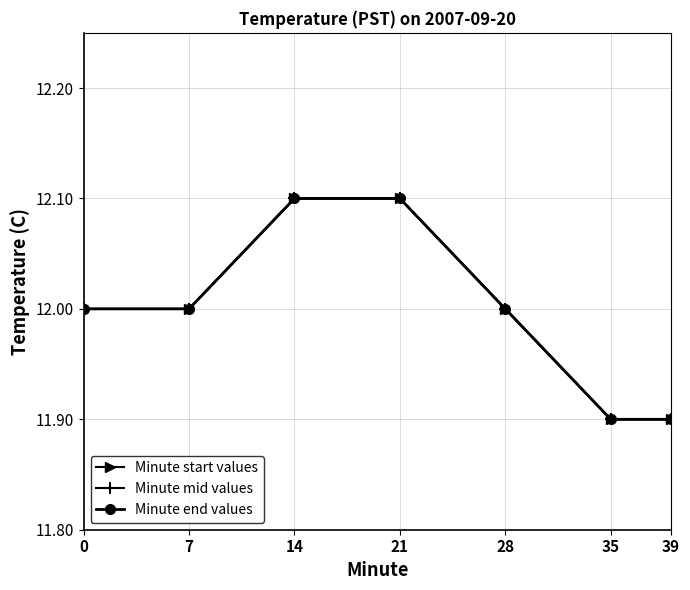

Read the Minute mid values value at 35.

11.9